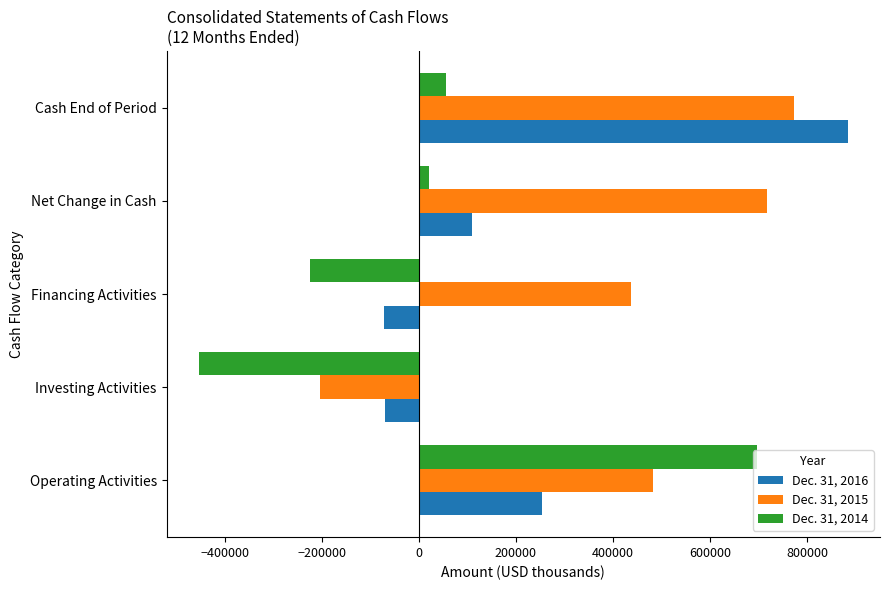

Is it true that Dec. 31, 2016 equals 1415948 at Cash End of Period?

False